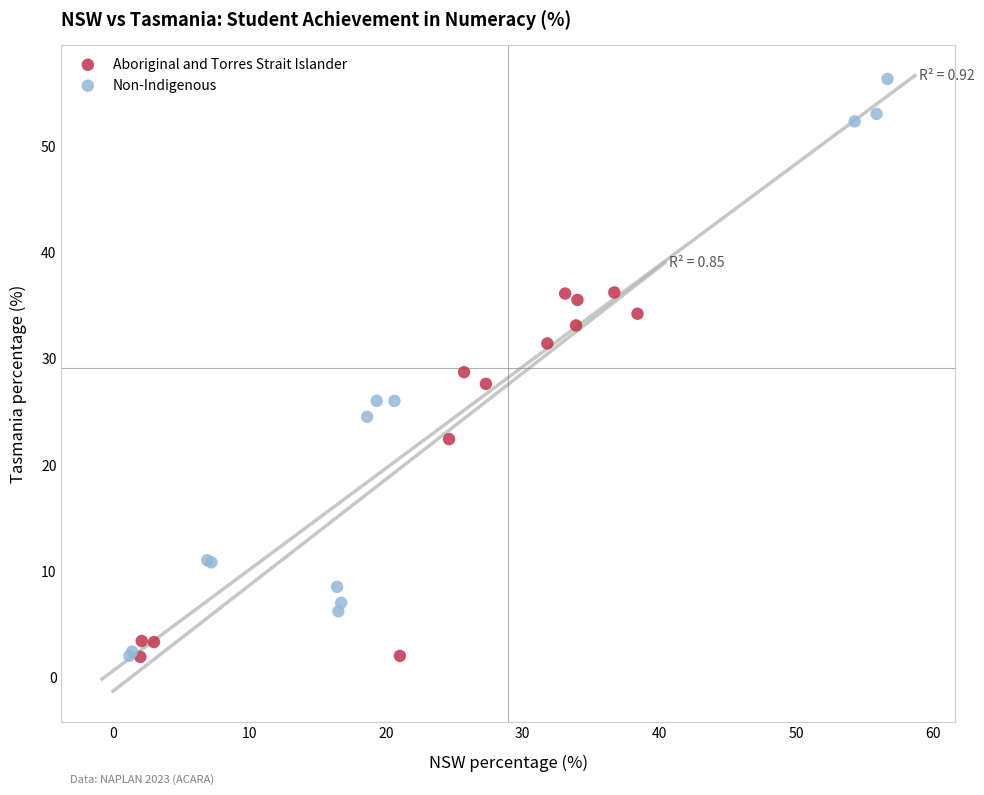

Which series contains the highest Y value?

Non-Indigenous